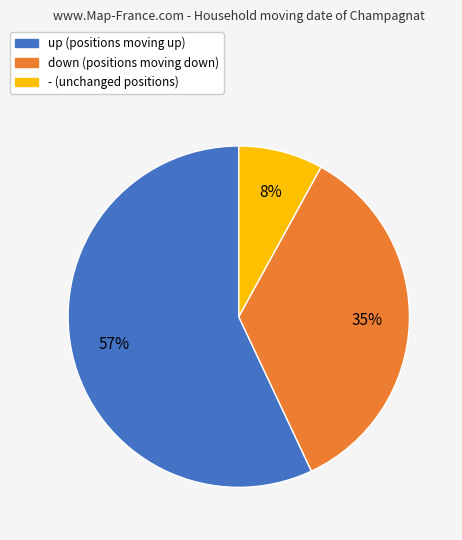

What is the largest slice in the pie chart?

up